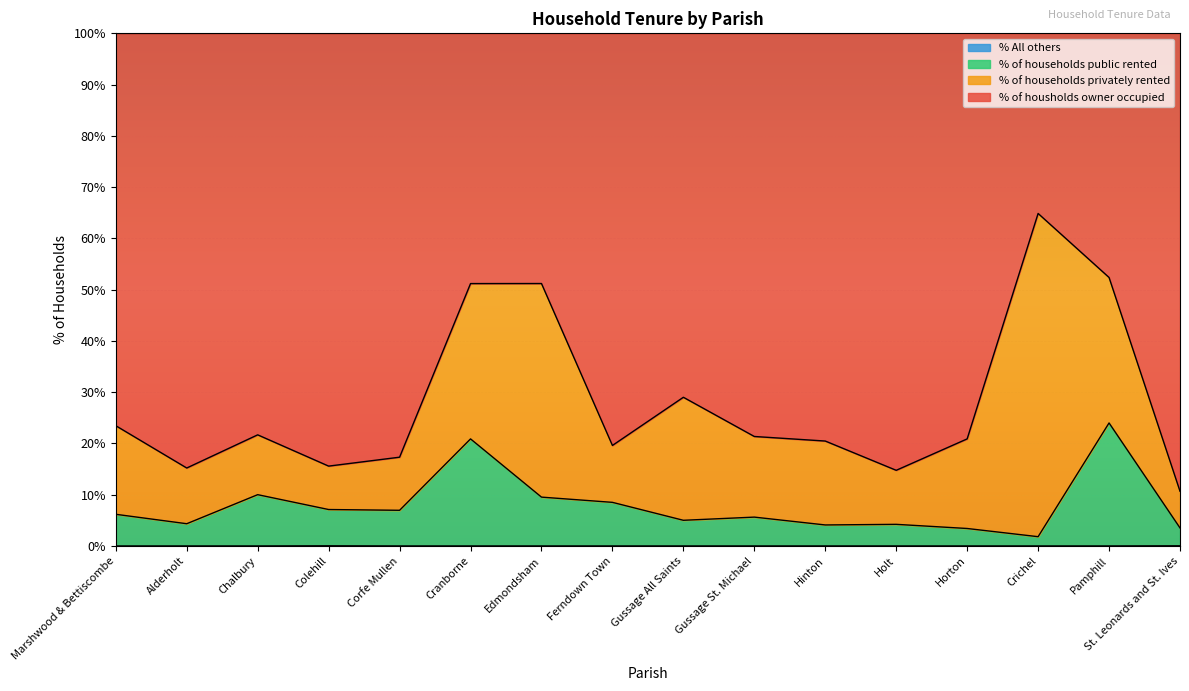

Where does the % of housholds owner occupied series first go above 21?

Marshwood & Bettiscombe